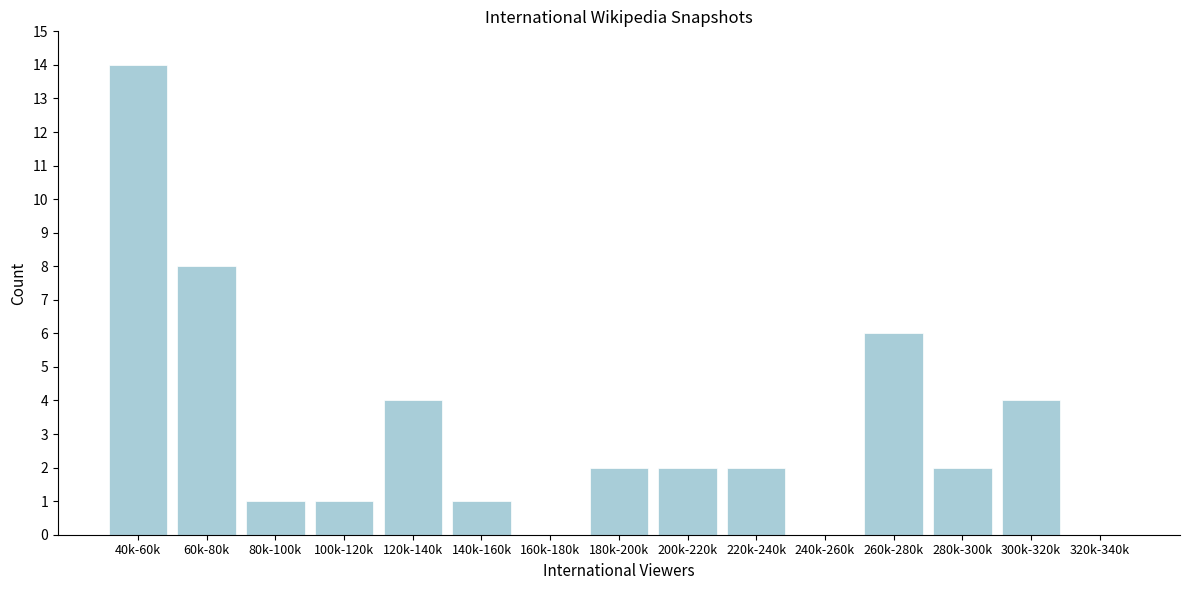

Reading left to right, extract all data points from this chart.

40k-60k=14	60k-80k=8	80k-100k=1	100k-120k=1	120k-140k=4	140k-160k=1	160k-180k=0	180k-200k=2	200k-220k=2	220k-240k=2	240k-260k=0	260k-280k=6	280k-300k=2	300k-320k=4	320k-340k=0